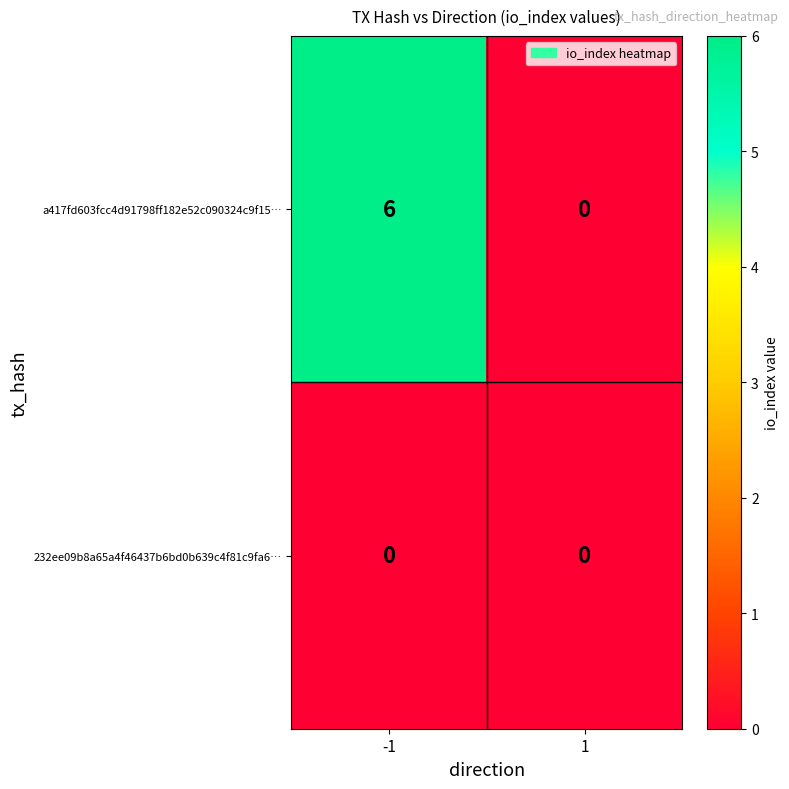

Which series changed the most between -1 and 1?

a417fd603fcc4d91798ff182e52c090324c9f15…